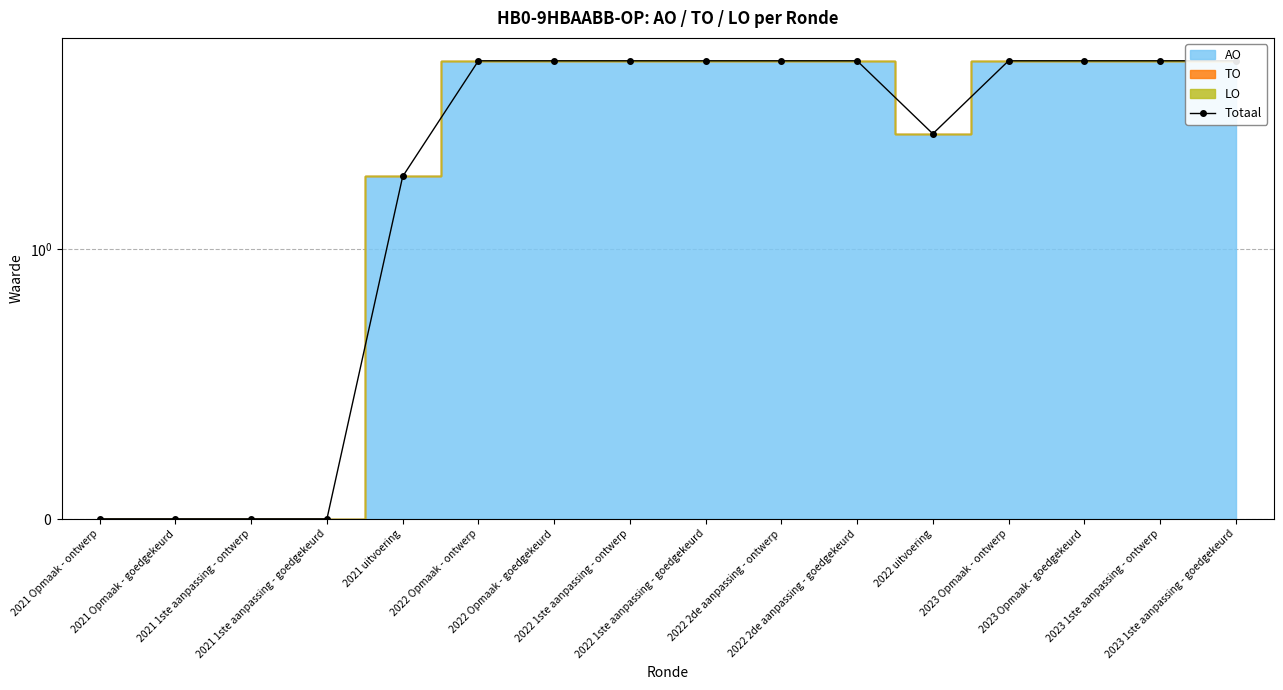

List the labels in order of value, smallest first.

2021 Opmaak - ontwerp, 2021 Opmaak - goedgekeurd, 2021 1ste aanpassing - ontwerp, 2021 1ste aanpassing - goedgekeurd, 2021 uitvoering, 2022 uitvoering, 2022 Opmaak - ontwerp, 2022 Opmaak - goedgekeurd, 2022 1ste aanpassing - ontwerp, 2022 1ste aanpassing - goedgekeurd, 2022 2de aanpassing - ontwerp, 2022 2de aanpassing - goedgekeurd, 2023 Opmaak - ontwerp, 2023 Opmaak - goedgekeurd, 2023 1ste aanpassing - ontwerp, 2023 1ste aanpassing - goedgekeurd